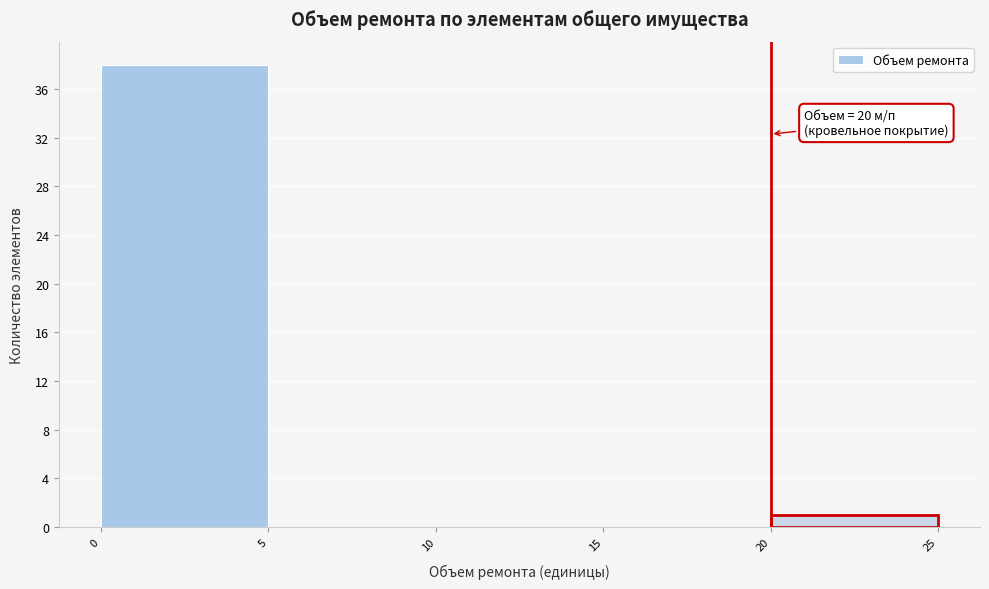

Over which range of the x-axis is the bar tallest?

0 to 5